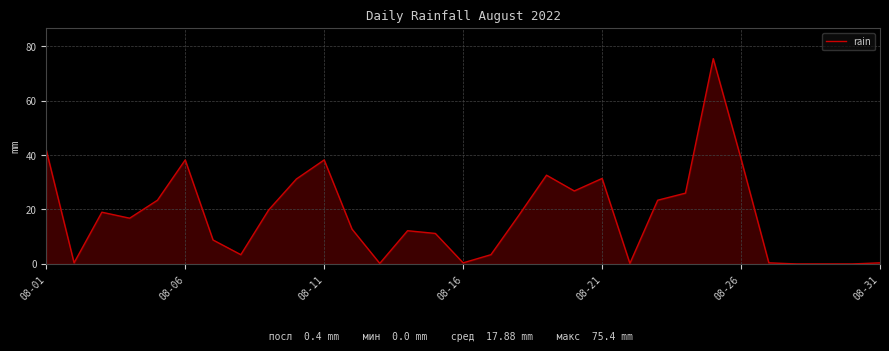

What is the sum of all values?

554.2